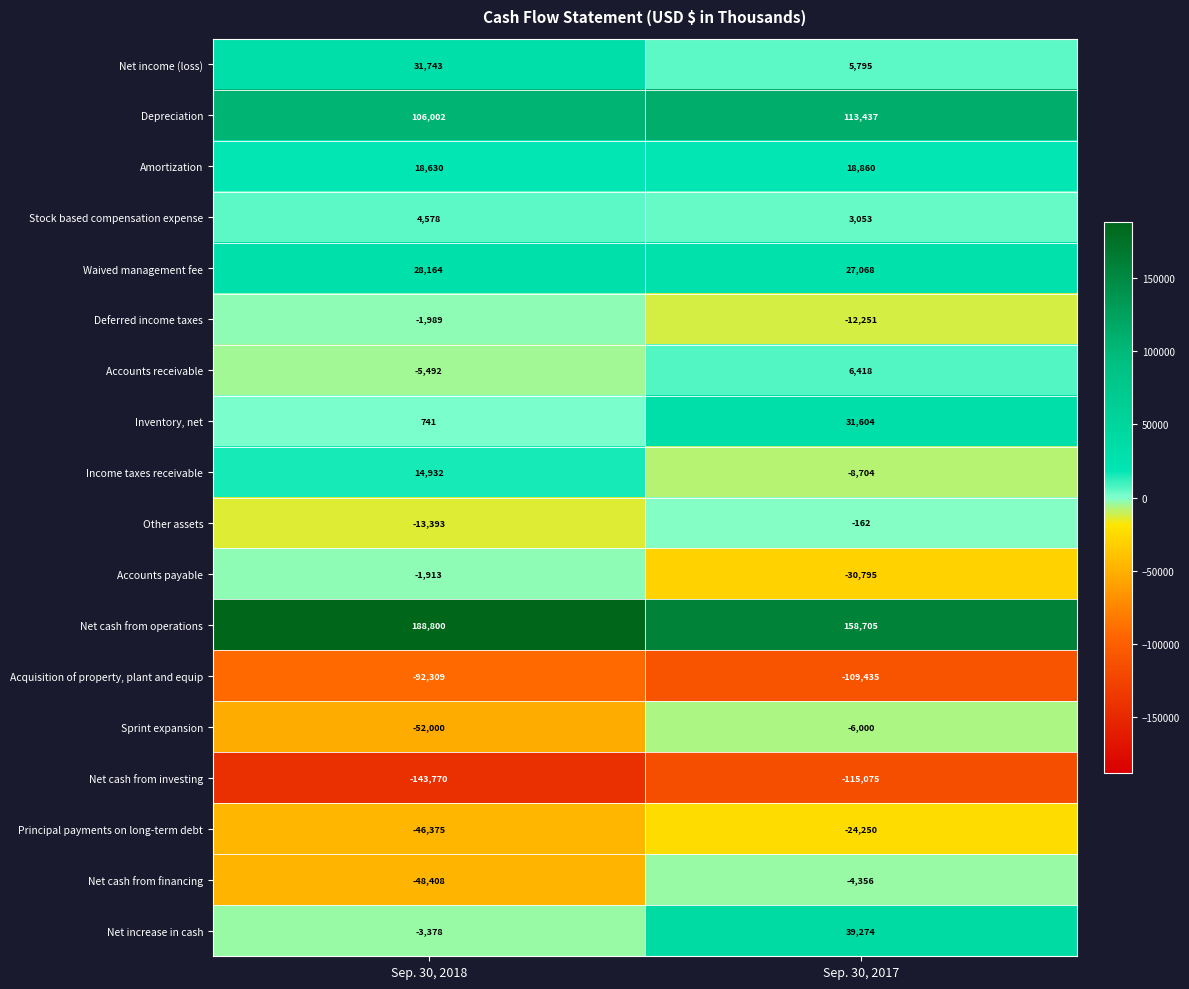

The Waived management fee series shows 27068 at Sep. 30, 2017. True or false?

True